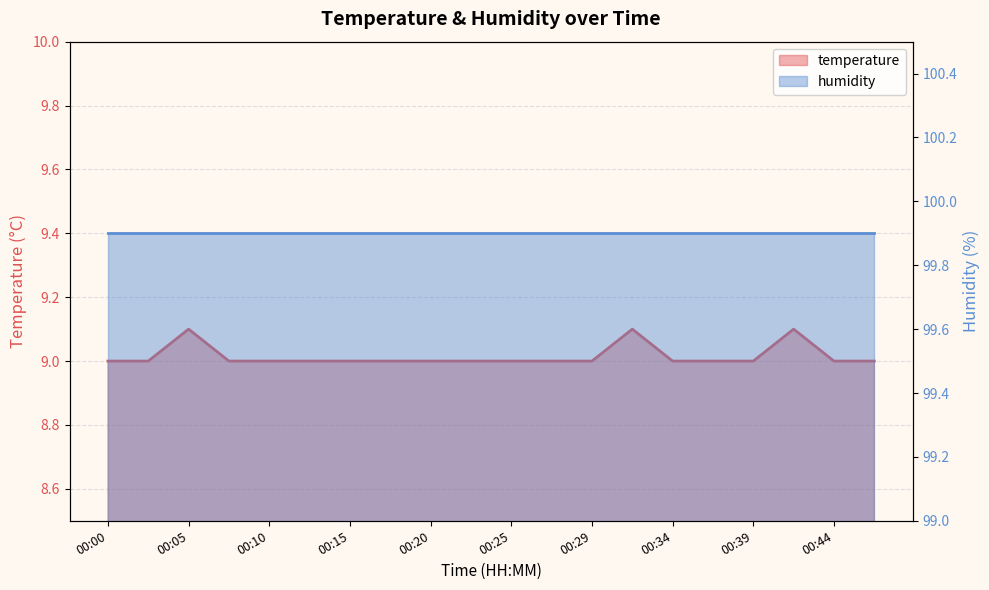

What is the ratio of the value at 00:15 to the value at 00:08?

1.0